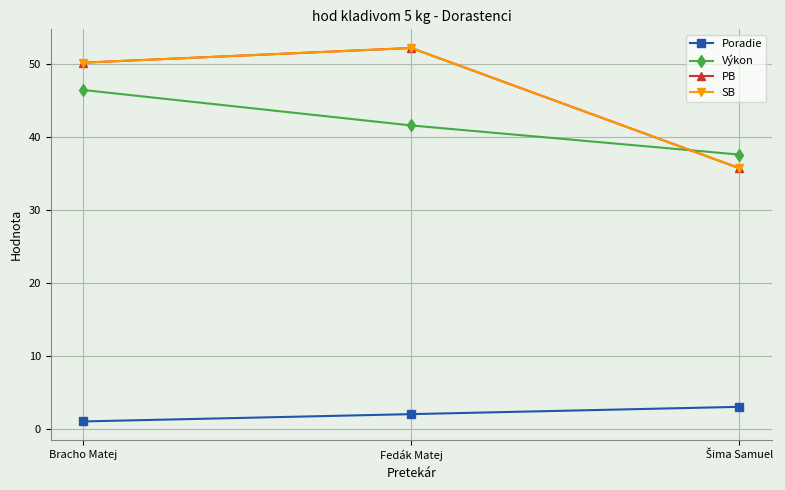

At how many categories does at least one series exceed 45?

2